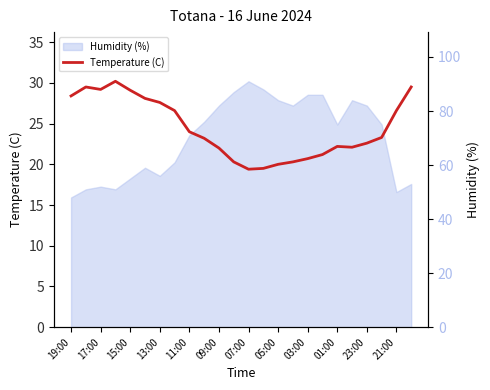

Reading left to right, transcribe all the data shown in this chart.

28.4	29.5	29.2	30.2	29.1	28.1	27.6	26.6	24.0	23.2	22.0	20.3	19.4	19.5	20.0	20.3	20.7	21.2	22.2	22.1	22.6	23.3	26.6	29.5